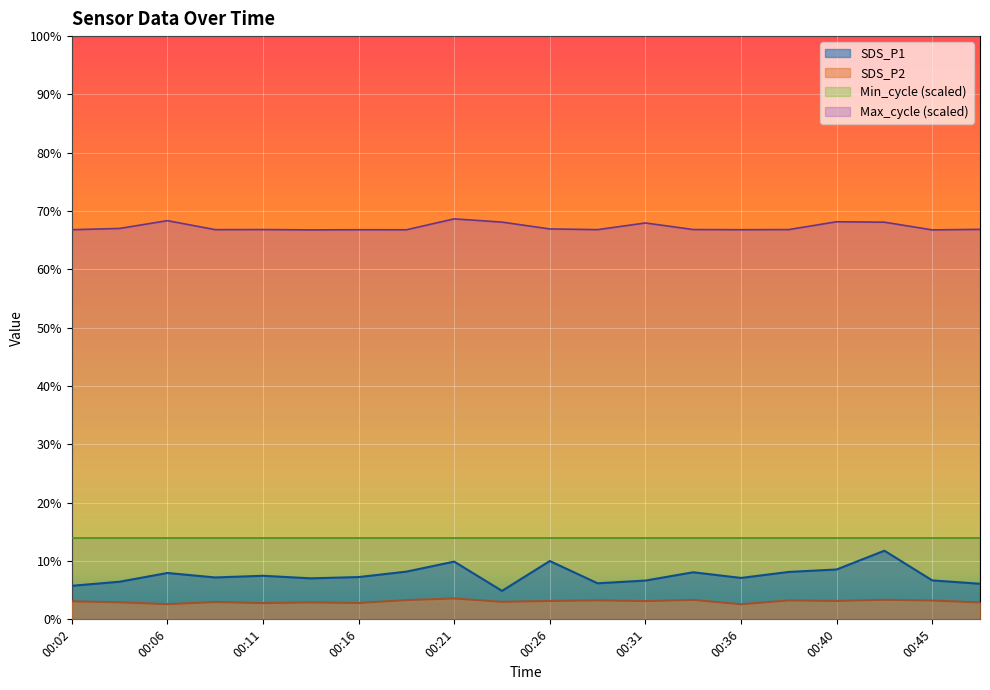

In SDS_P2, how many points are higher than both neighbors (excluding endpoints)?

7